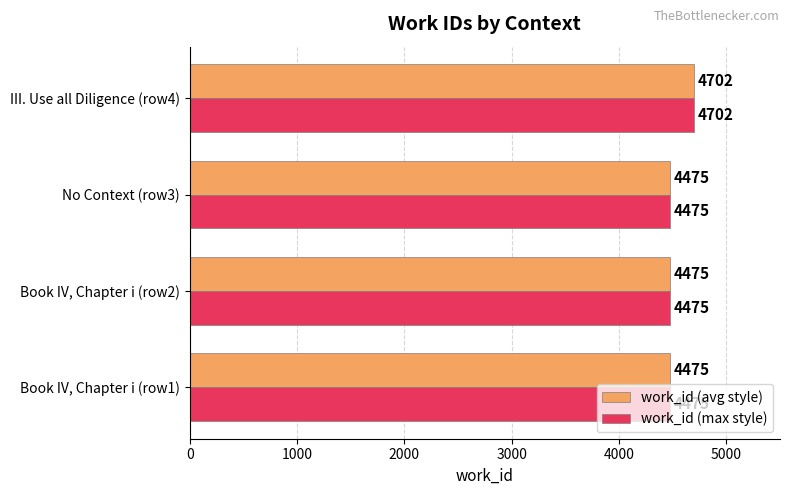

Is it true that work_id (avg style) equals 2406 at Book IV, Chapter i (row2)?

False